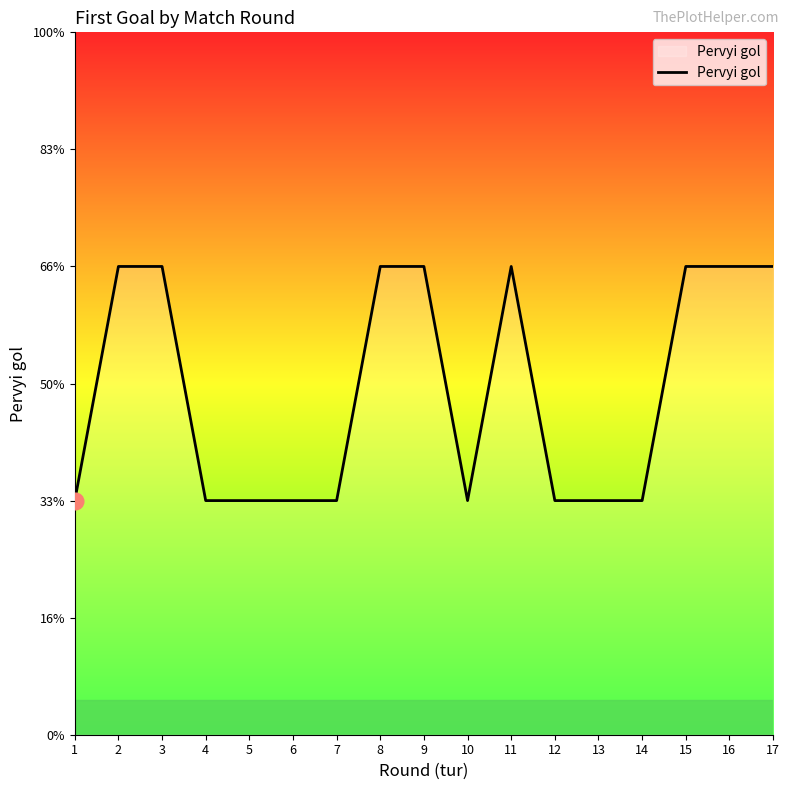

Reading left to right, extract all data points from this chart.

1	2	2	1	1	1	1	2	2	1	2	1	1	1	2	2	2